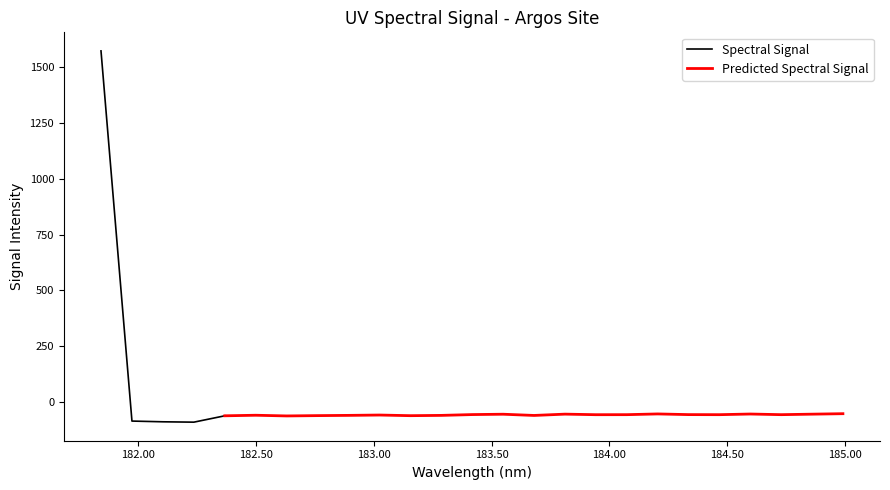

What is the minimum value for Spectral Signal?

-90.9